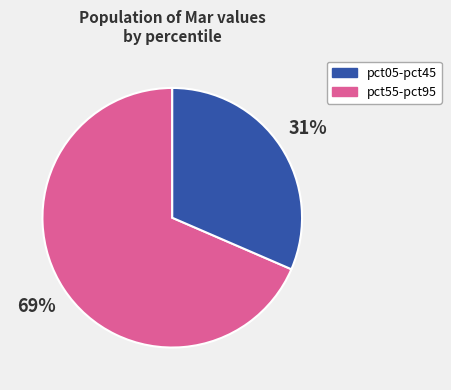

To the nearest percent, what is the average slice percentage?

50%